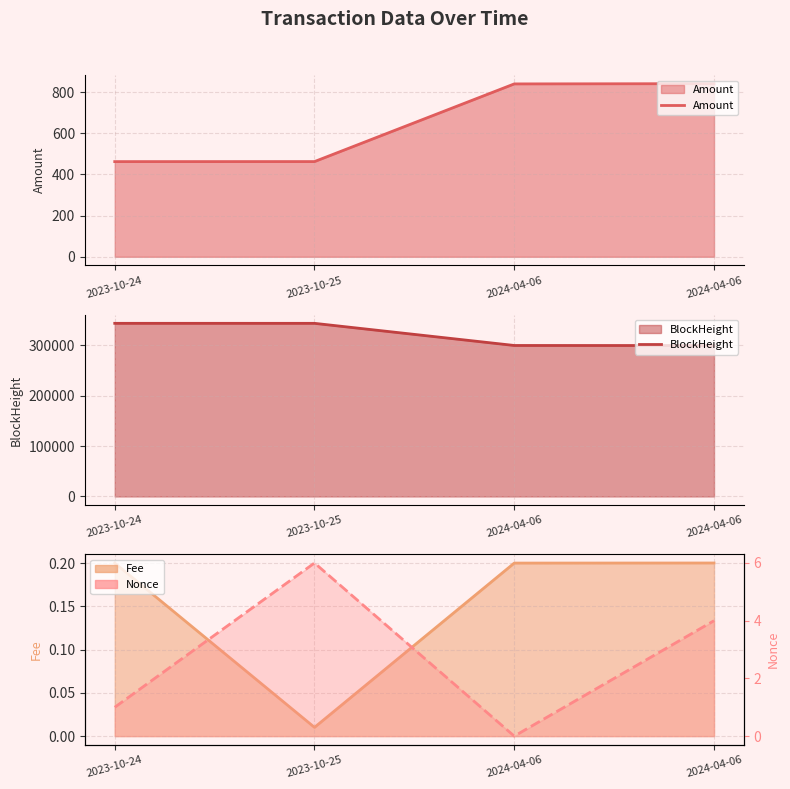

What is the greatest value displayed?

343542.0